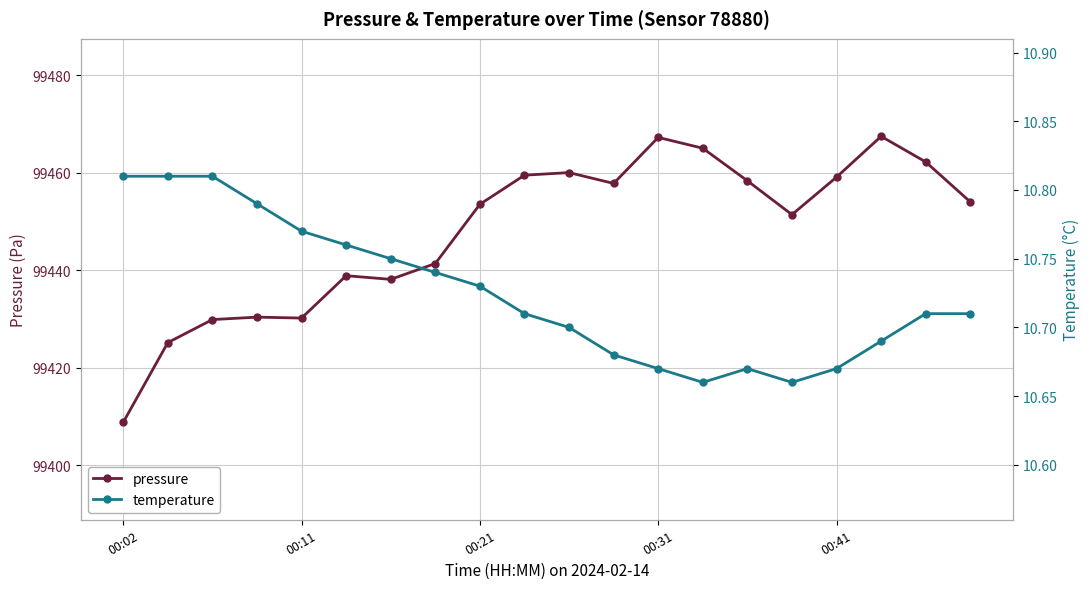

The temperature series shows 10.7 at 19. True or false?

True